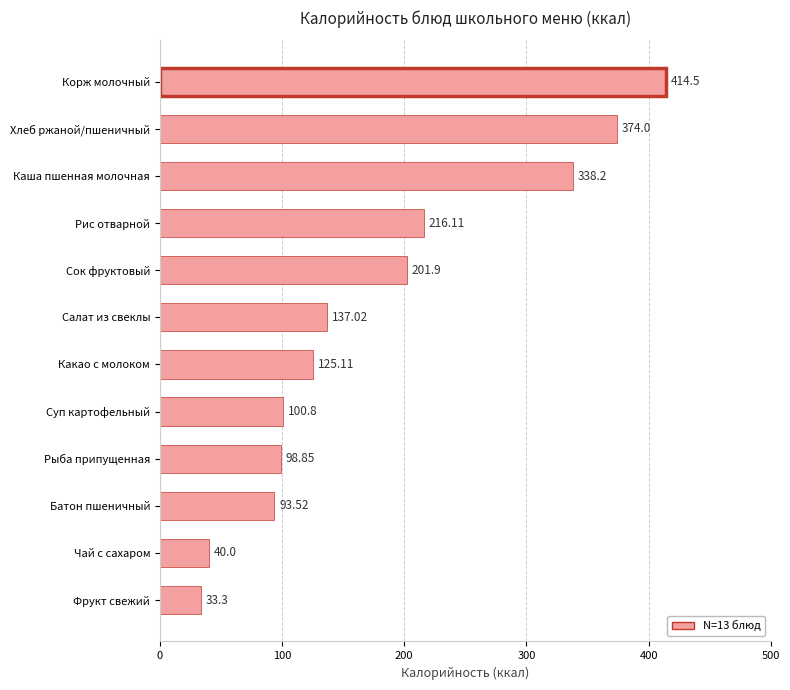

List the labels in order of value, smallest first.

Фрукт свежий, Чай с сахаром, Батон пшеничный, Рыба припущенная, Суп картофельный, Какао с молоком, Салат из свеклы, Сок фруктовый, Рис отварной, Каша пшенная молочная, Хлеб ржаной/пшеничный, Корж молочный